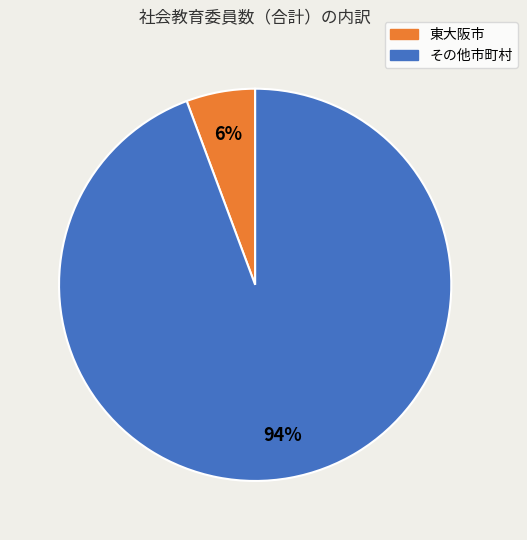

To the nearest percent, what is the average slice percentage?

50%